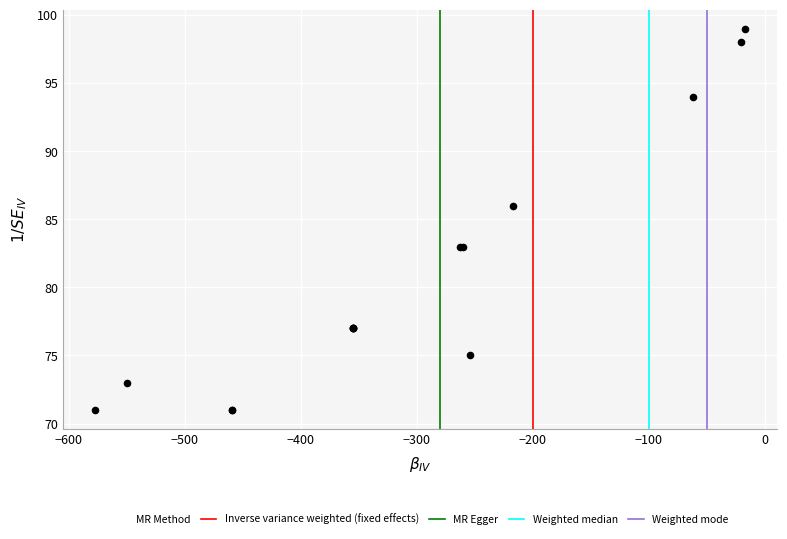

What Y value in the scatter plot is closest to 85?

86